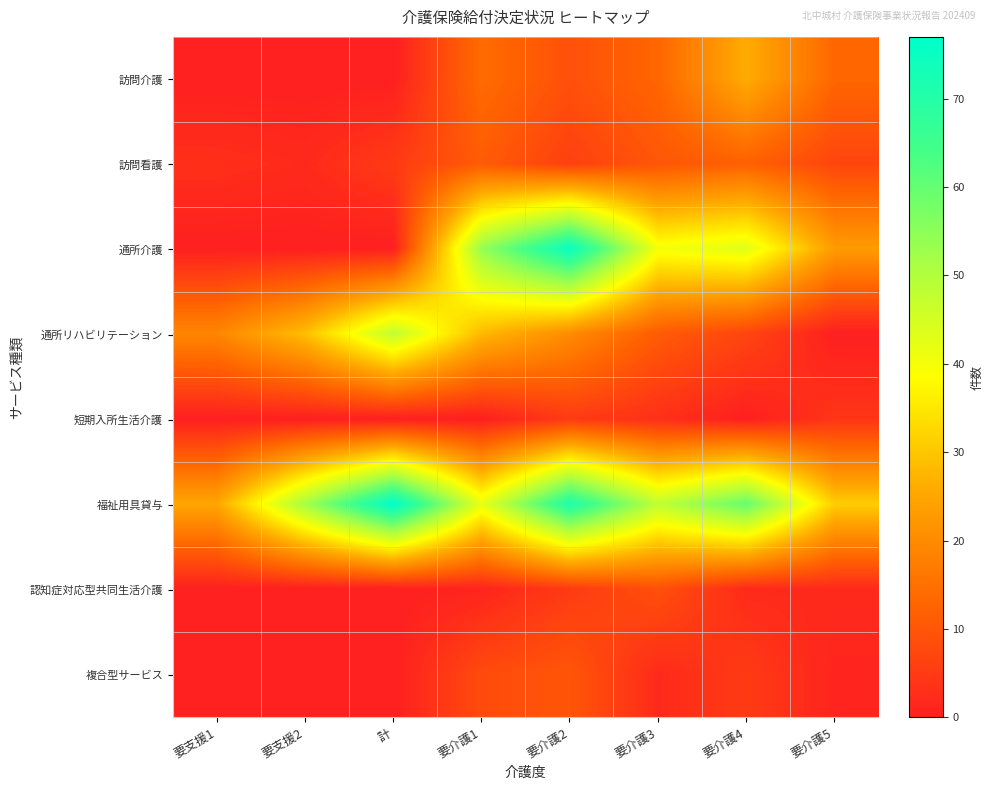

How many data points does each series have?

8